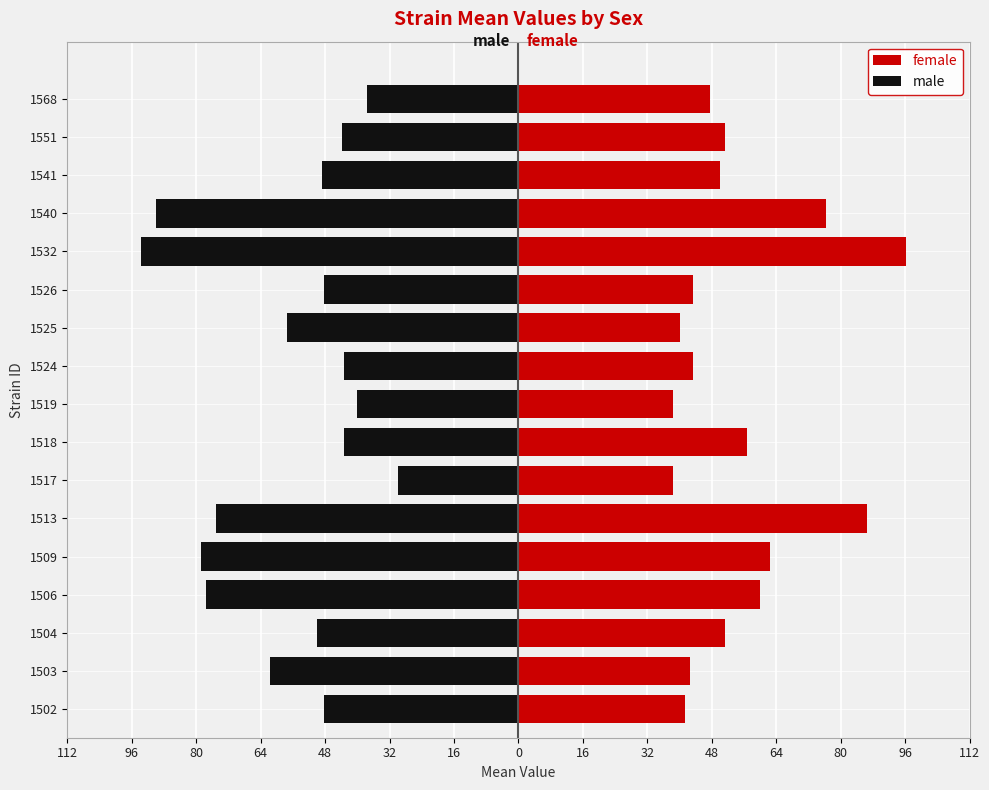

What is the greatest value displayed?

96.2